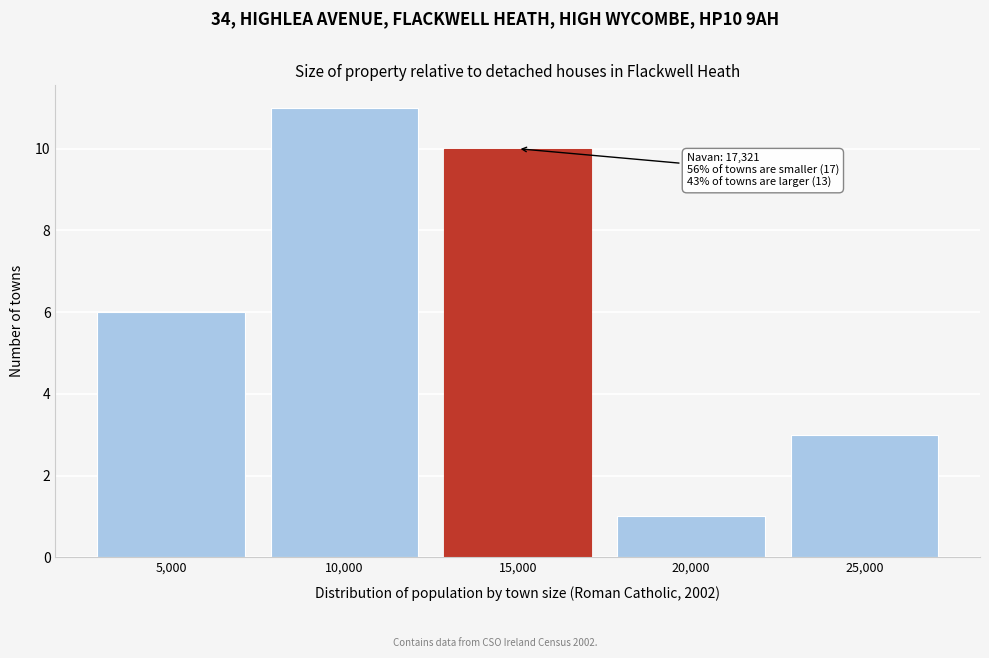

Reading left to right, transcribe all the data shown in this chart.

5,000=6	10,000=11	15,000=10	20,000=1	25,000=3